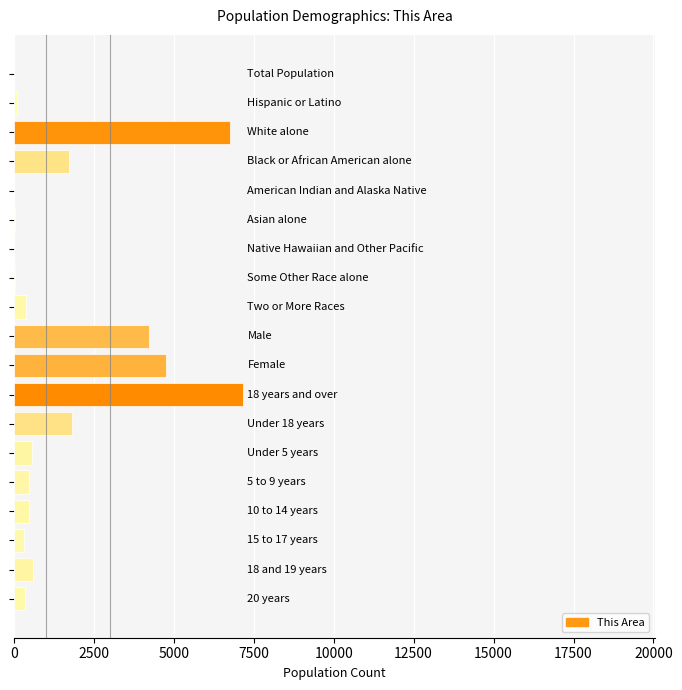

What is the maximum value shown in the chart?

7160